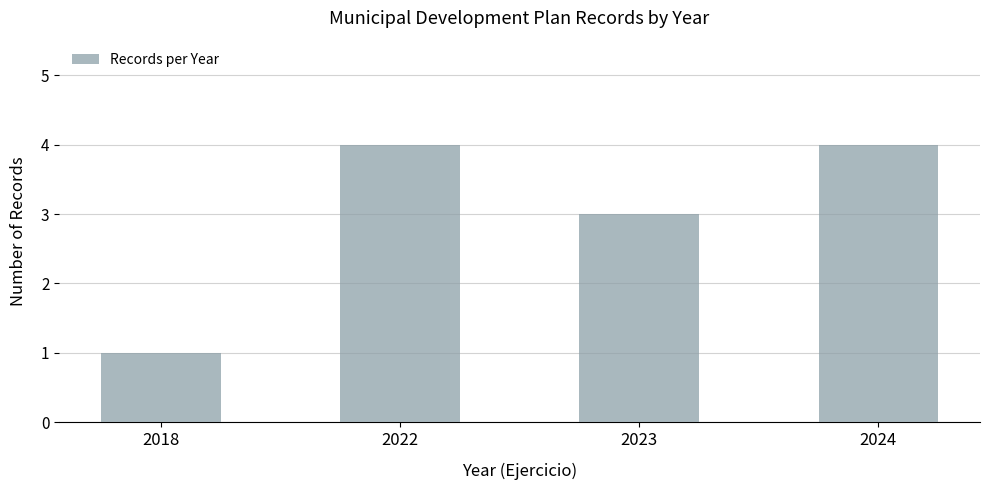

What is the value of the 2nd bar from the left?

4